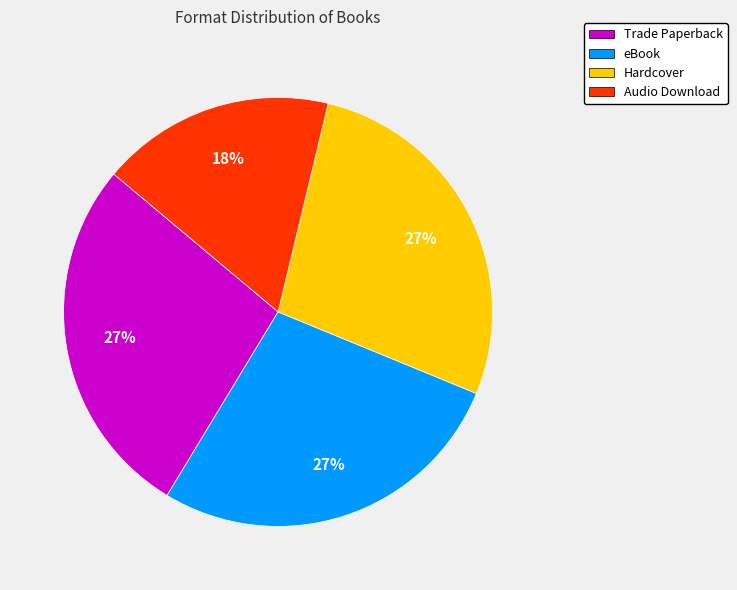

Count the number of slices in the pie.

4